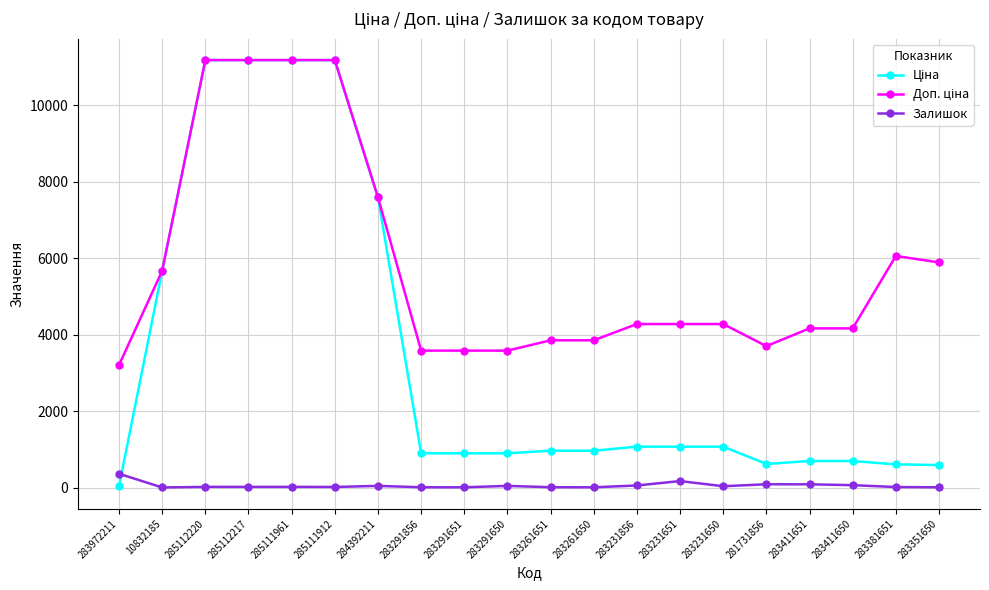

True or false: Залишок has more than 2 interior local peaks.

True